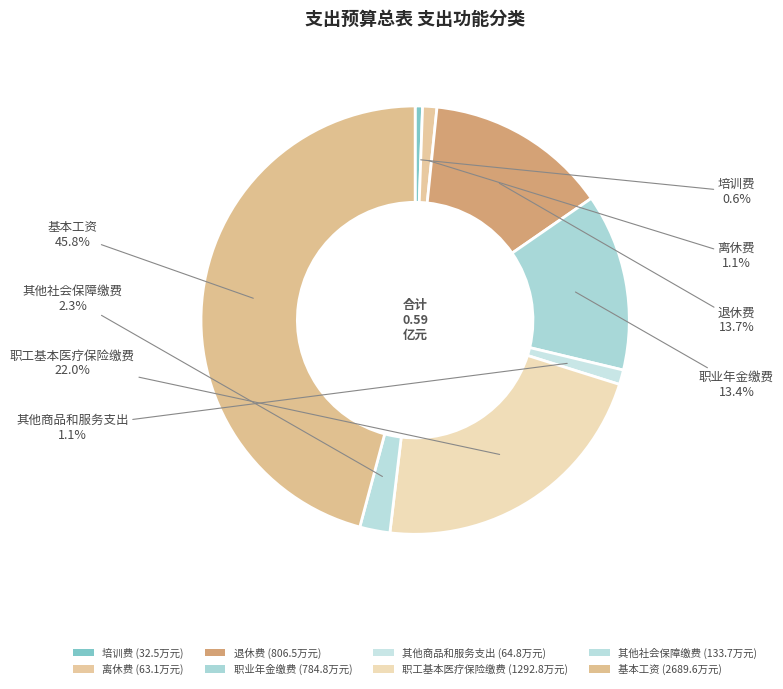

What portion of the pie excludes 职工基本医疗保险缴费?

78.0%